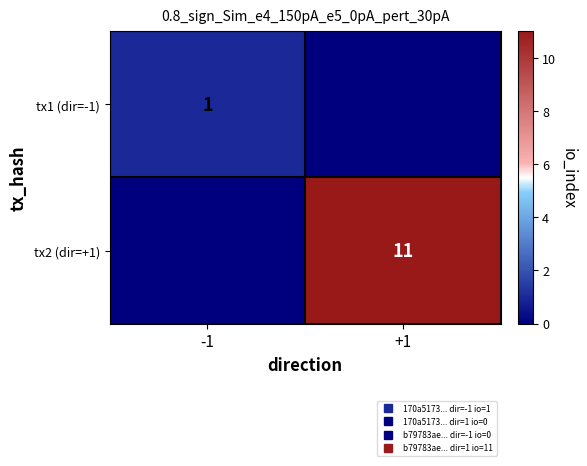

Rank the series by their average value, from lowest to highest.

tx1 (dir=-1), tx2 (dir=+1)